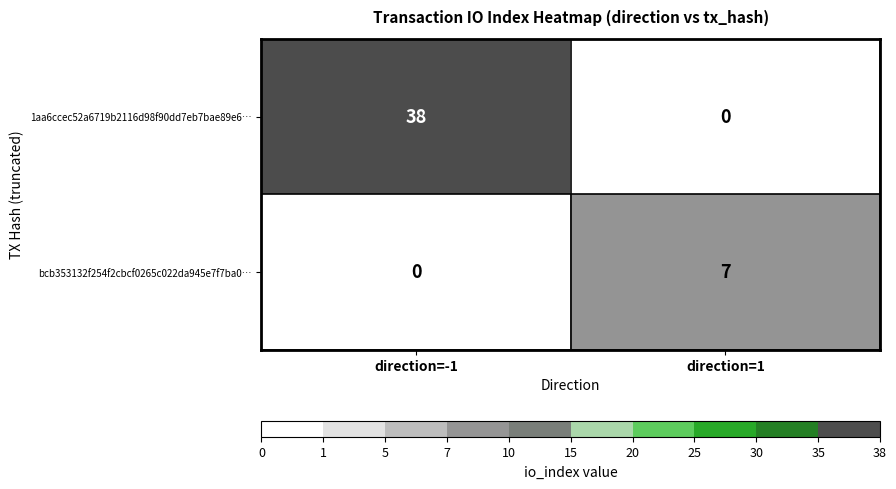

Is it true that 1aa6ccec52a6719b2116d98f90dd7eb7bae89e6… equals 0 at direction=1?

True